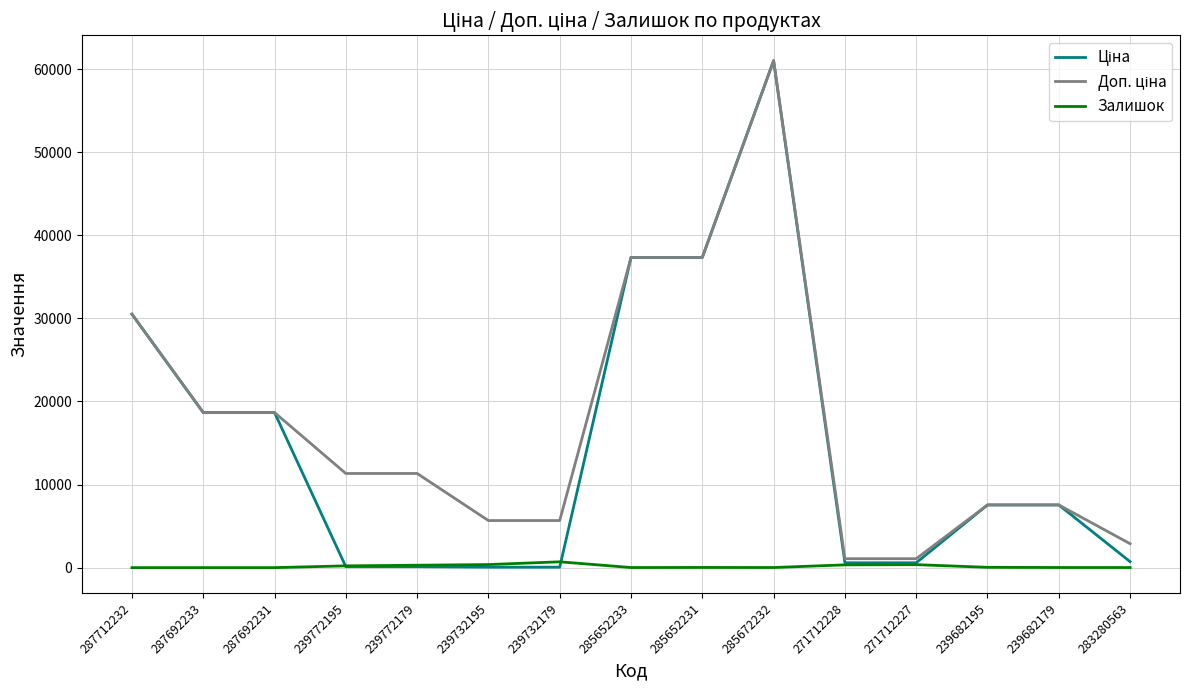

At which category does the chart reach its peak across all series?

285672232